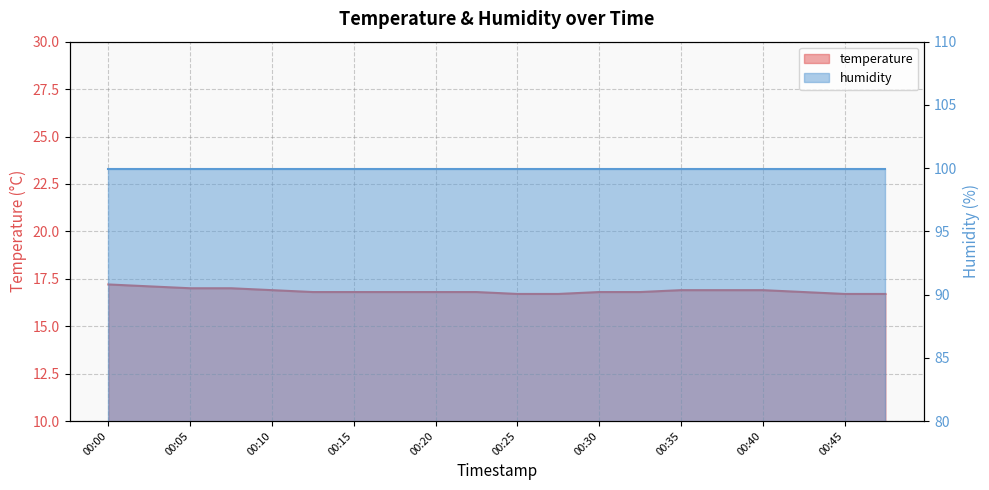

Reading left to right, list all the values displayed in this chart.

17.2	17.1	17.0	17.0	16.9	16.8	16.8	16.8	16.8	16.8	16.7	16.7	16.8	16.8	16.9	16.9	16.9	16.8	16.7	16.7